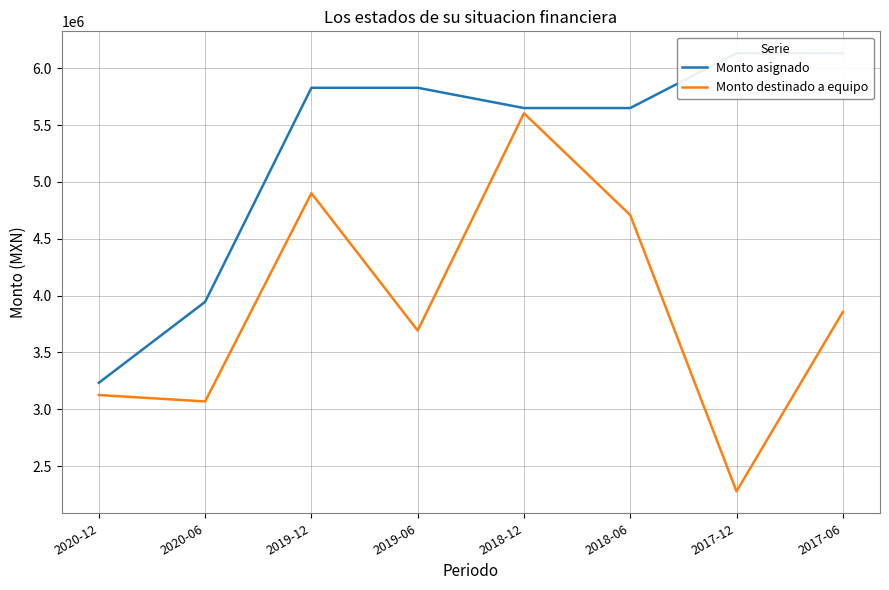

Rank the series at 2020-06 from highest to lowest value.

Monto asignado, Monto destinado a equipo